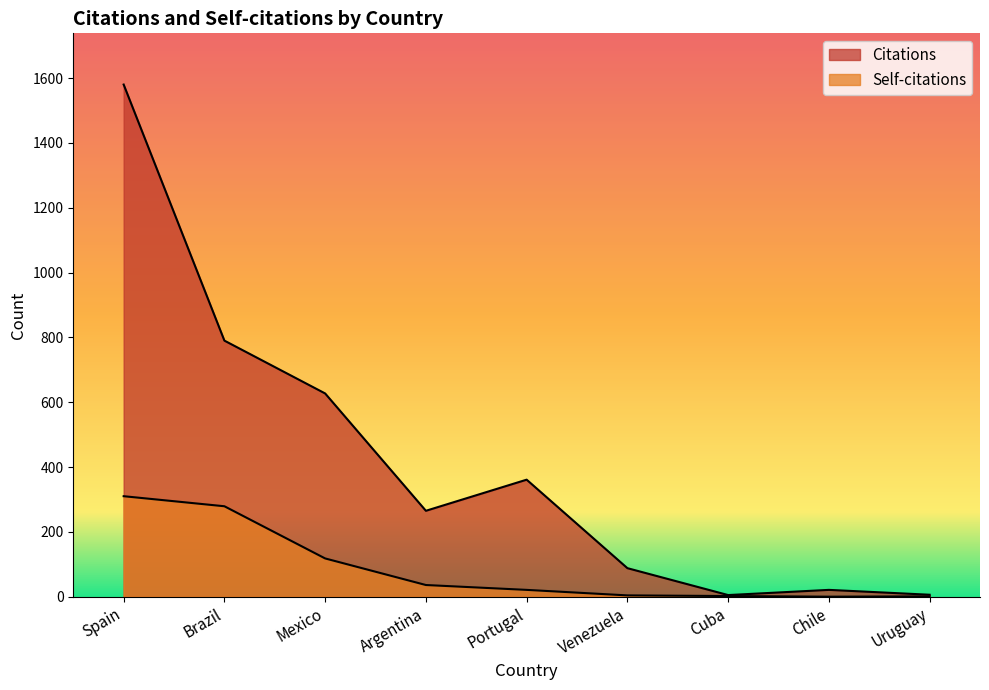

Does the chart have visible grid lines?

No